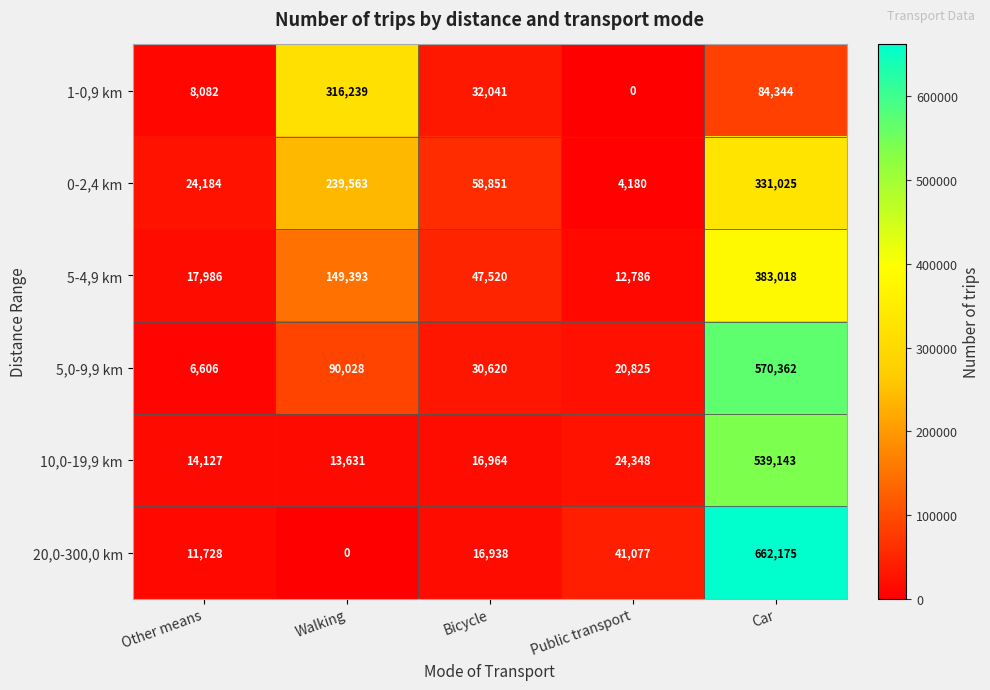

What is the difference between the second highest and second lowest values in the 5,0-9,9 km series?

69203